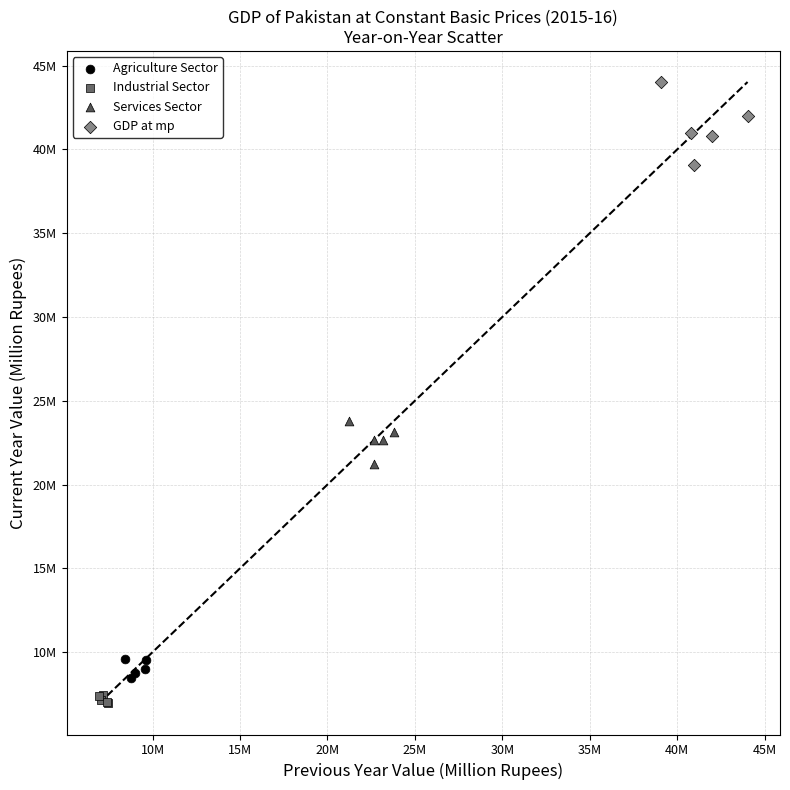

What are all the series names shown in the legend?

Agriculture Sector, Industrial Sector, Services Sector, GDP at mp